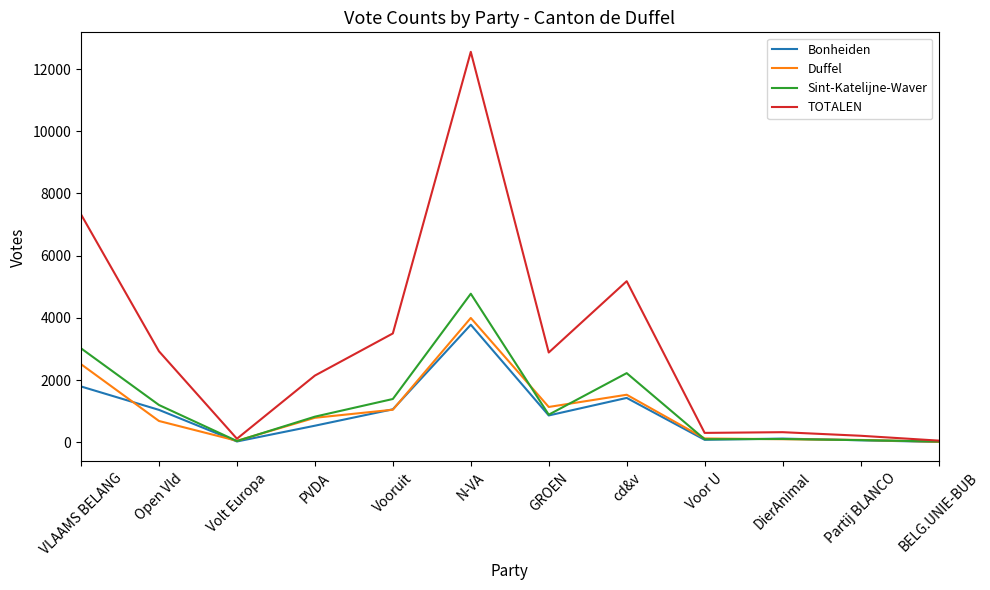

Does the chart have visible grid lines?

No